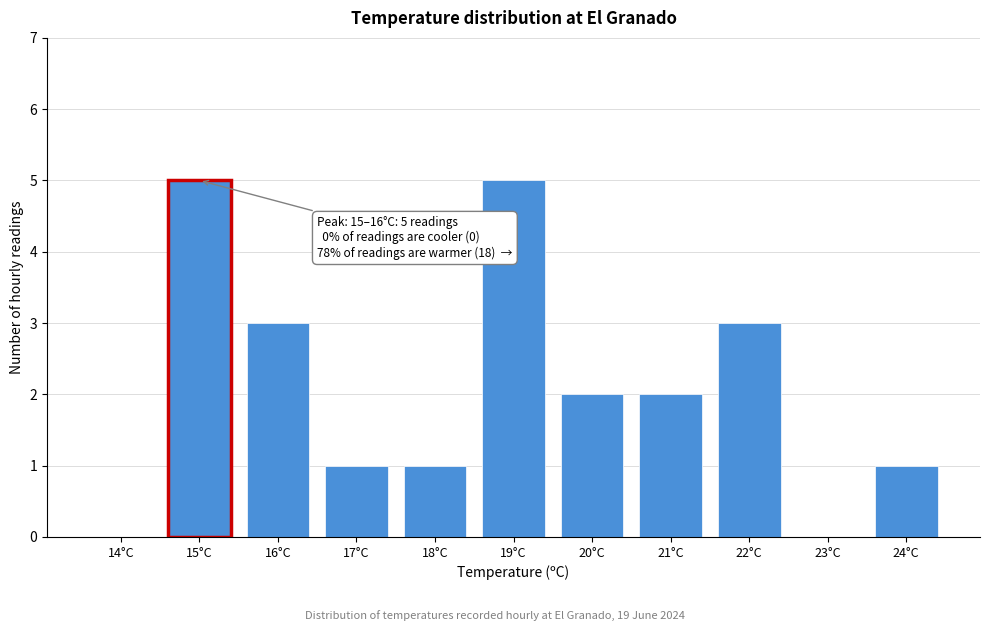

Reading left to right, transcribe all the data shown in this chart.

14°C=0	15°C=5	16°C=3	17°C=1	18°C=1	19°C=5	20°C=2	21°C=2	22°C=3	23°C=0	24°C=1